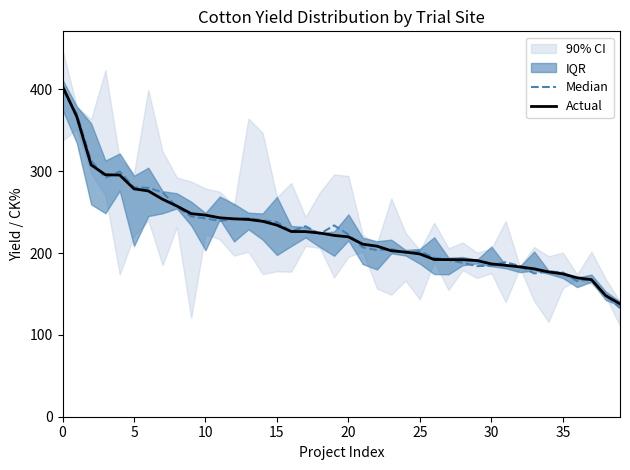

Between 19 and 28, which series saw the biggest shift?

Median